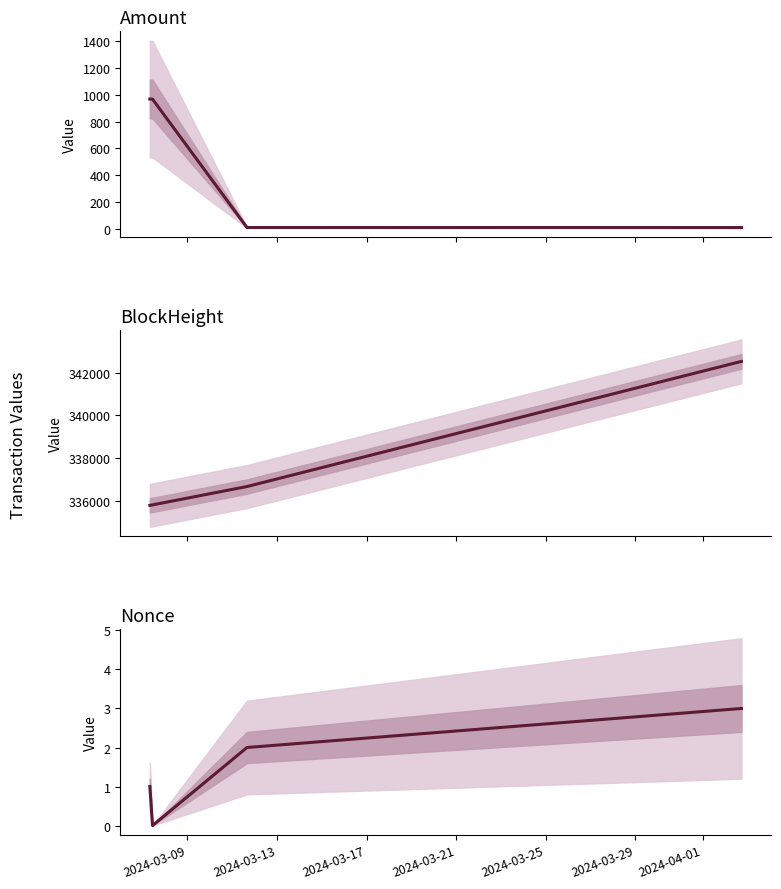

What is the sum of the Amount values at 2024-03-21 and 2024-03-09?

976.0